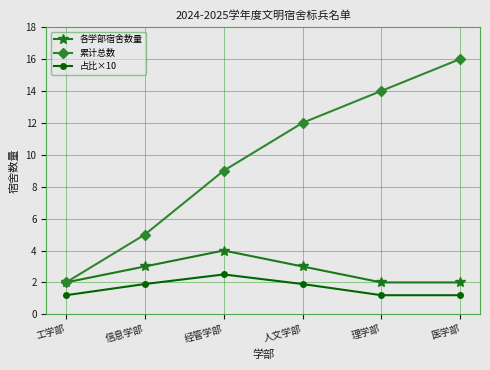

True or false: 占比×10 and 各学部宿舍数量 intersect in this chart.

False